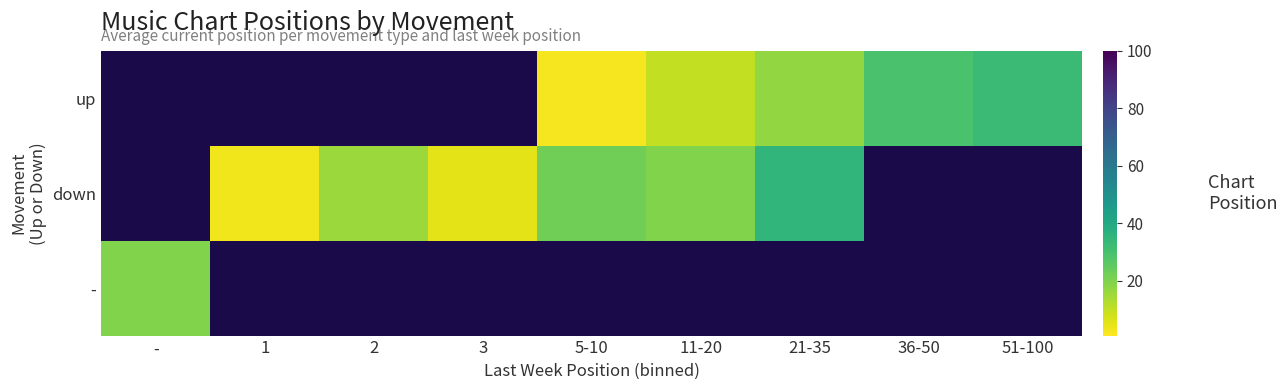

How many values in - are above zero?

1